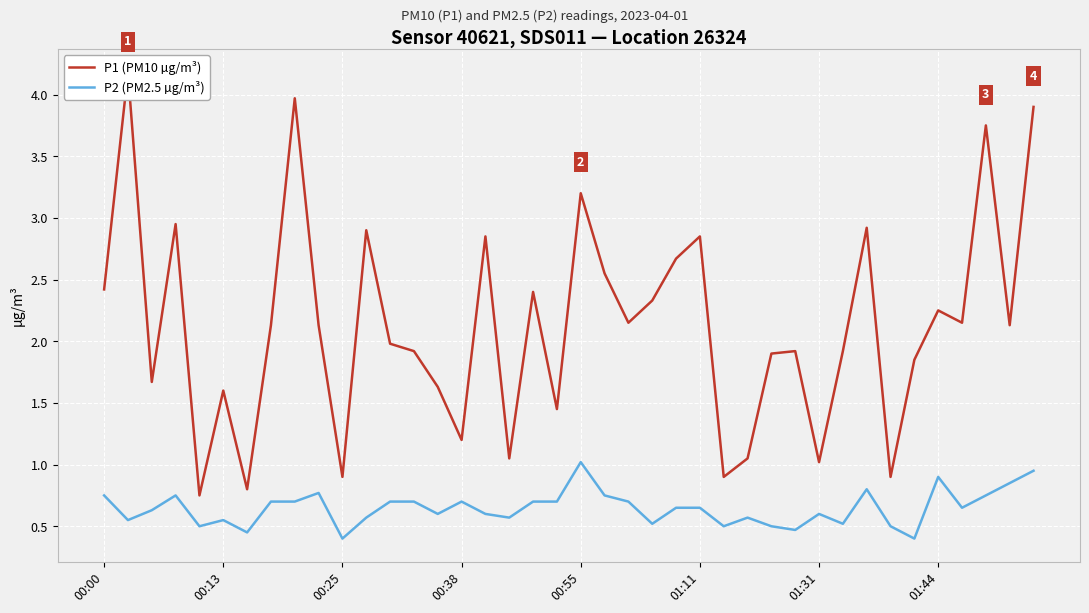

Which series has the largest range (max minus min)?

P1 (PM10 µg/m³)